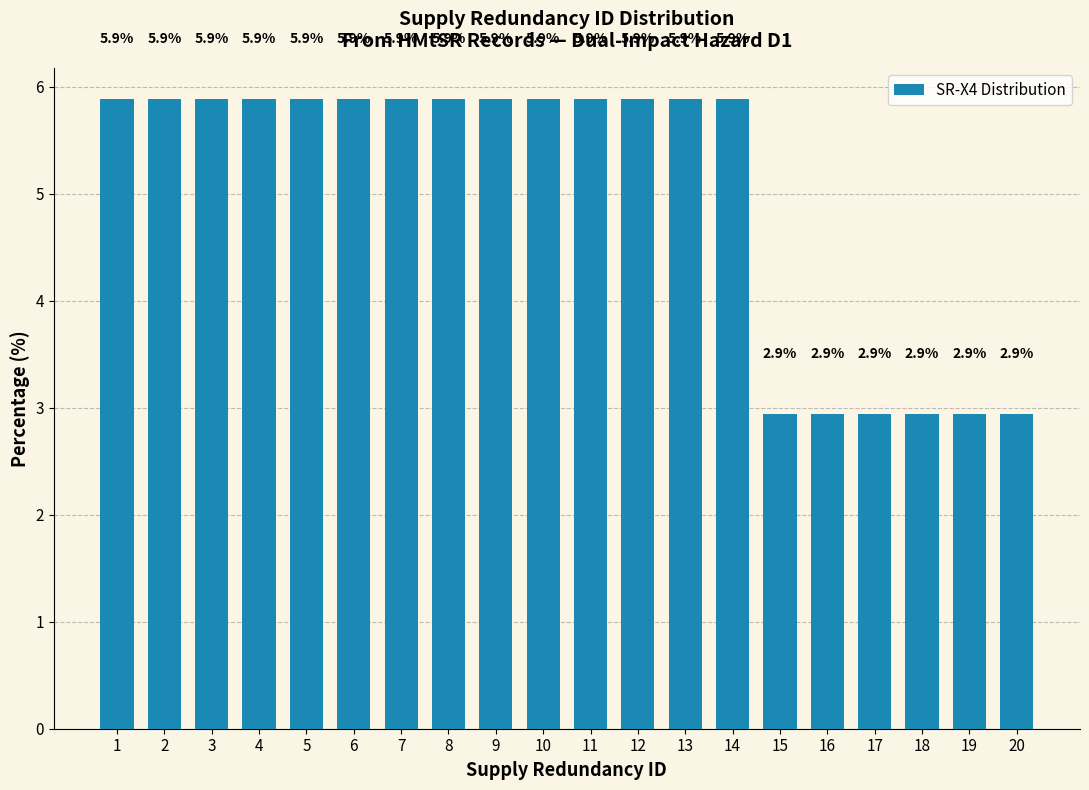

Reading left to right, what are all the values shown in this chart?

5.9	5.9	5.9	5.9	5.9	5.9	5.9	5.9	5.9	5.9	5.9	5.9	5.9	5.9	2.9	2.9	2.9	2.9	2.9	2.9